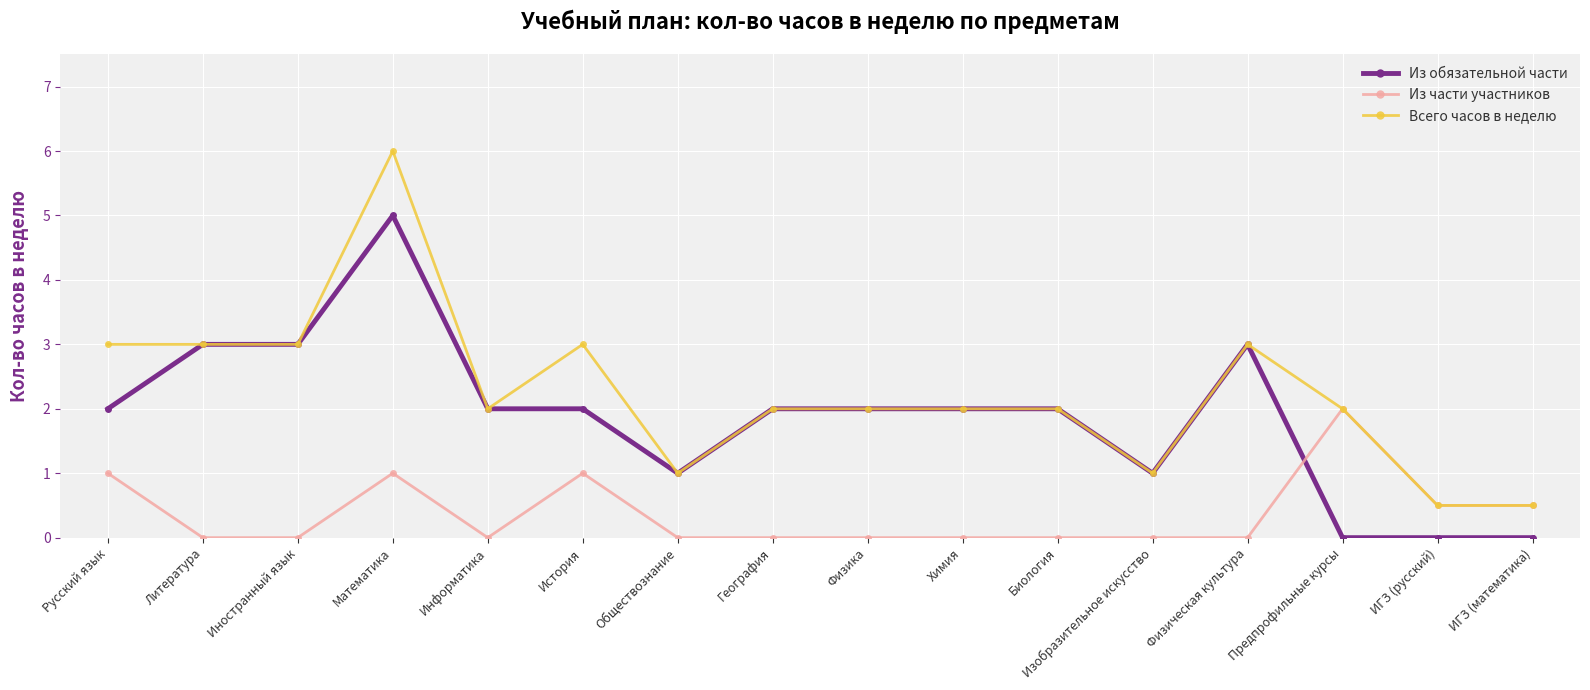

How many lines are shown in the chart?

3